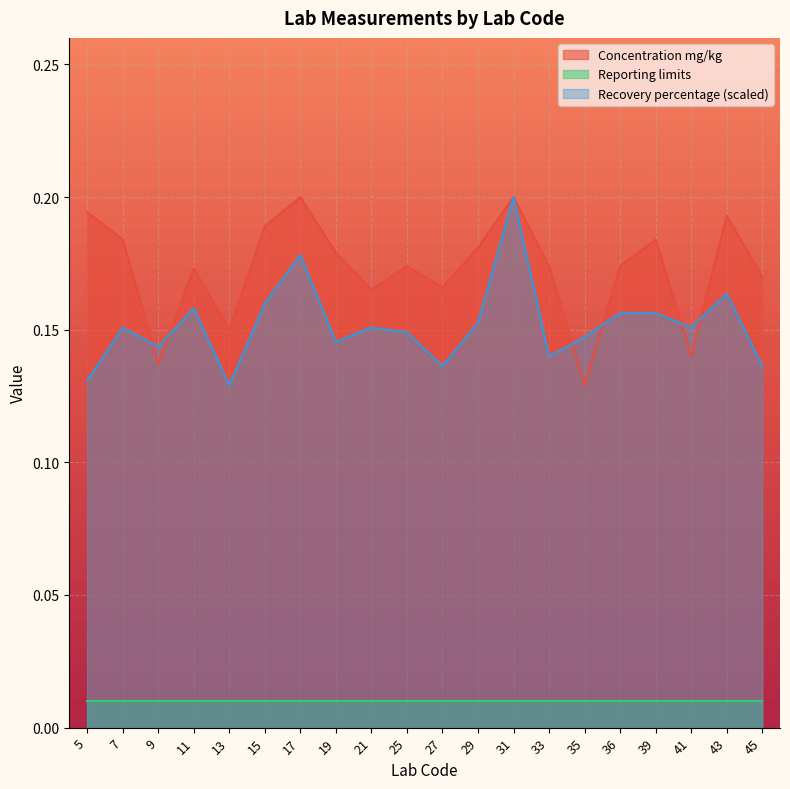

What is the sum of all Recovery percentage values?

3.0